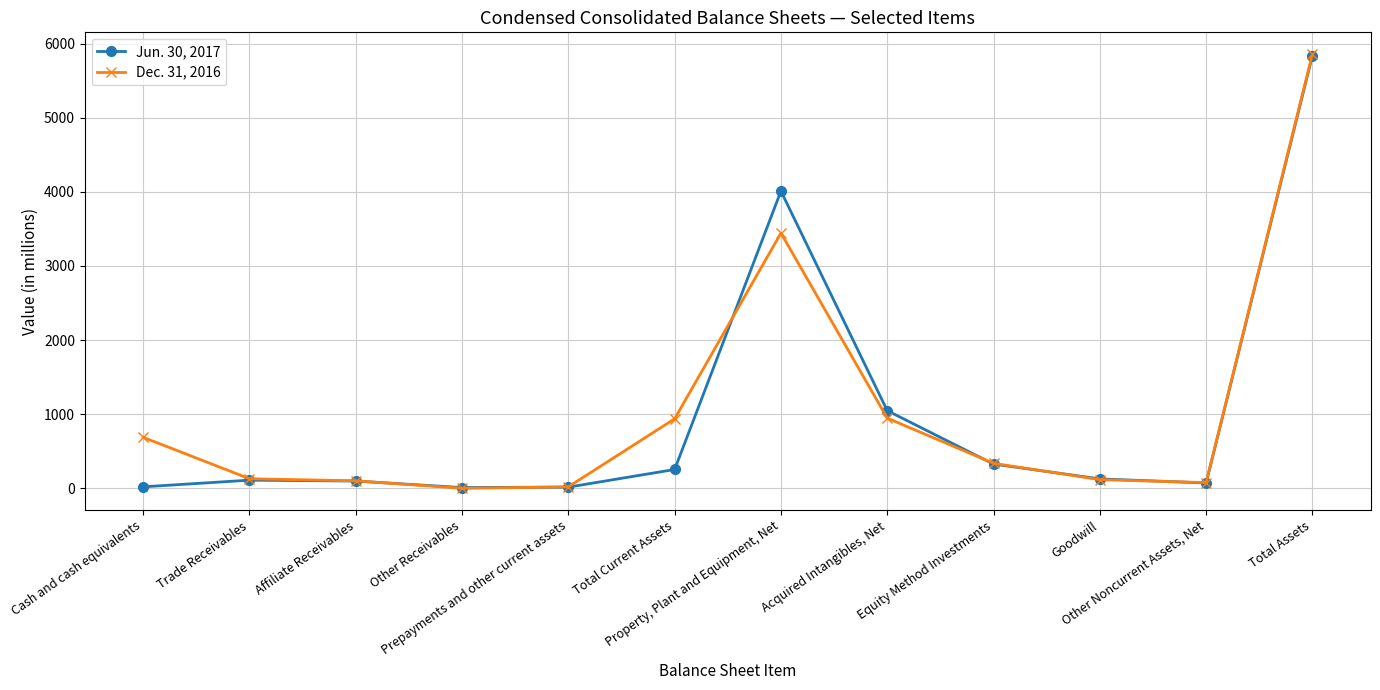

At which label is Dec. 31, 2016 closest to 2930?

Property, Plant and Equipment, Net